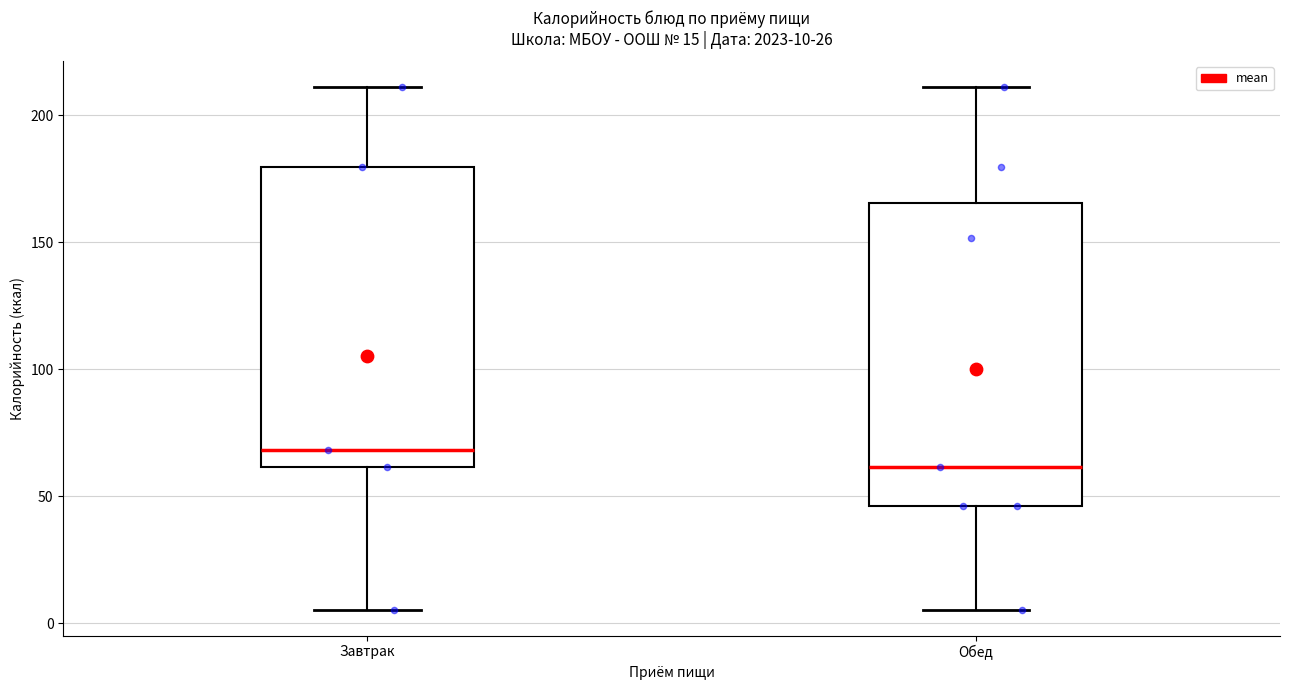

Which box has the lowest median line?

Обед